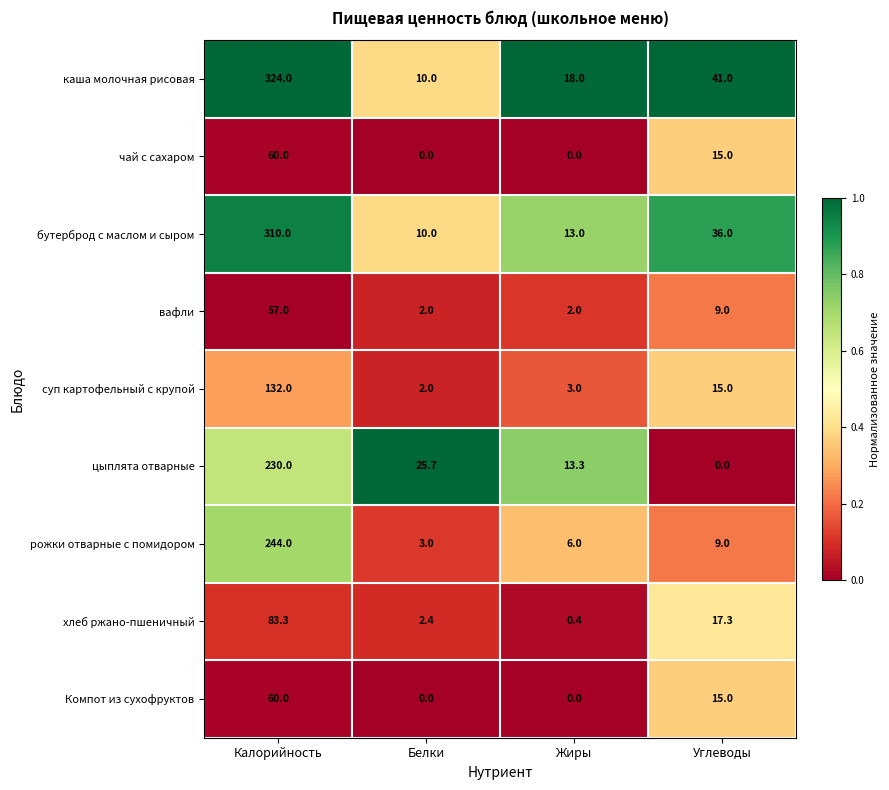

The value of рожки отварные с помидором at Калорийность is 418.2. True or false?

False